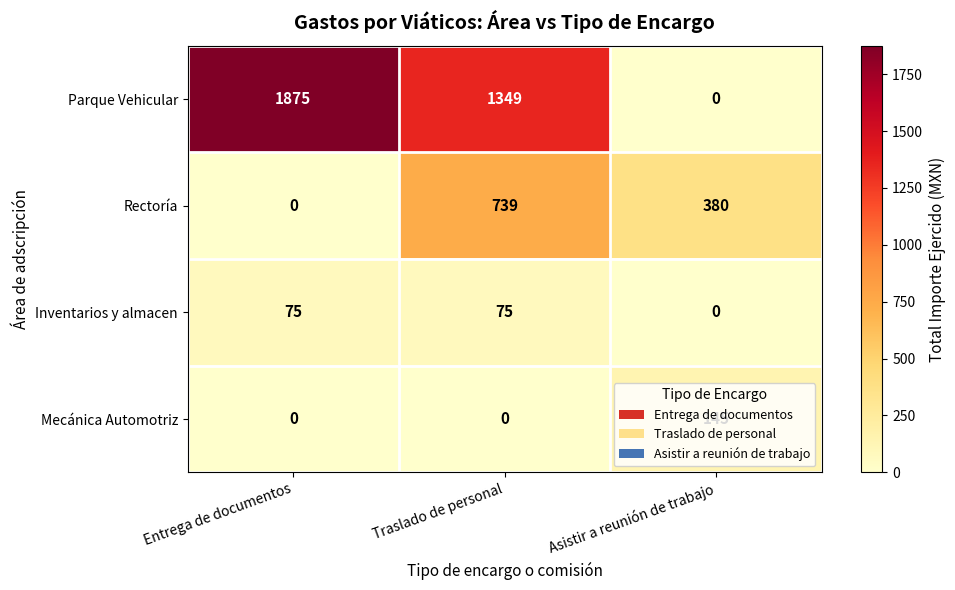

Between Entrega de documentos and Asistir a reunión de trabajo, which series saw the biggest shift?

Parque Vehicular